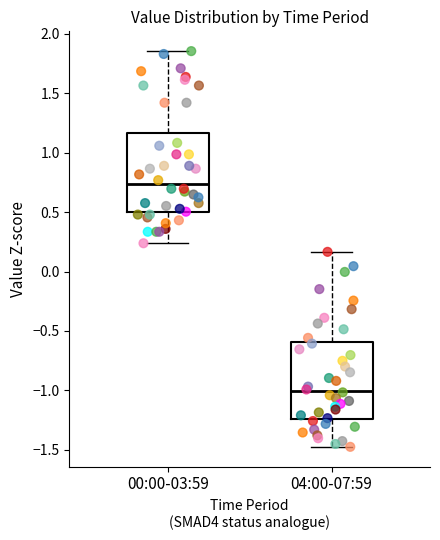

Reading left to right, transcribe this box plot: for each box, give where its median line is, the range the box spans, and where its two whiskers end, as read against the y-axis. The values are not printed on the chart, so give them approximately, as read against the axis.

00:00-03:59: median 0.75, box 0.50 to 1.15, whiskers 0.25 to 1.85
04:00-07:59: median -1.00, box -1.25 to -0.60, whiskers -1.50 to 0.15